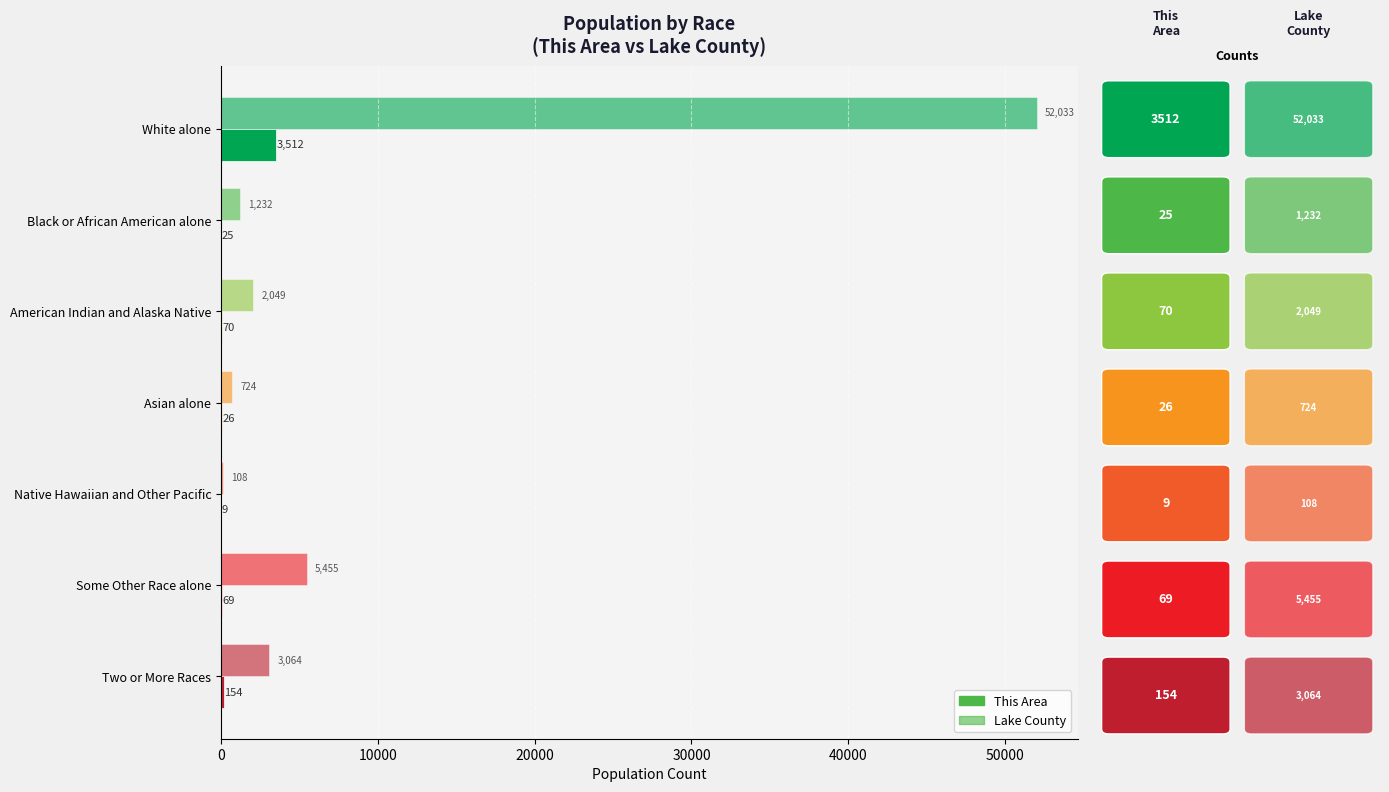

Count the number of data series in this chart.

2